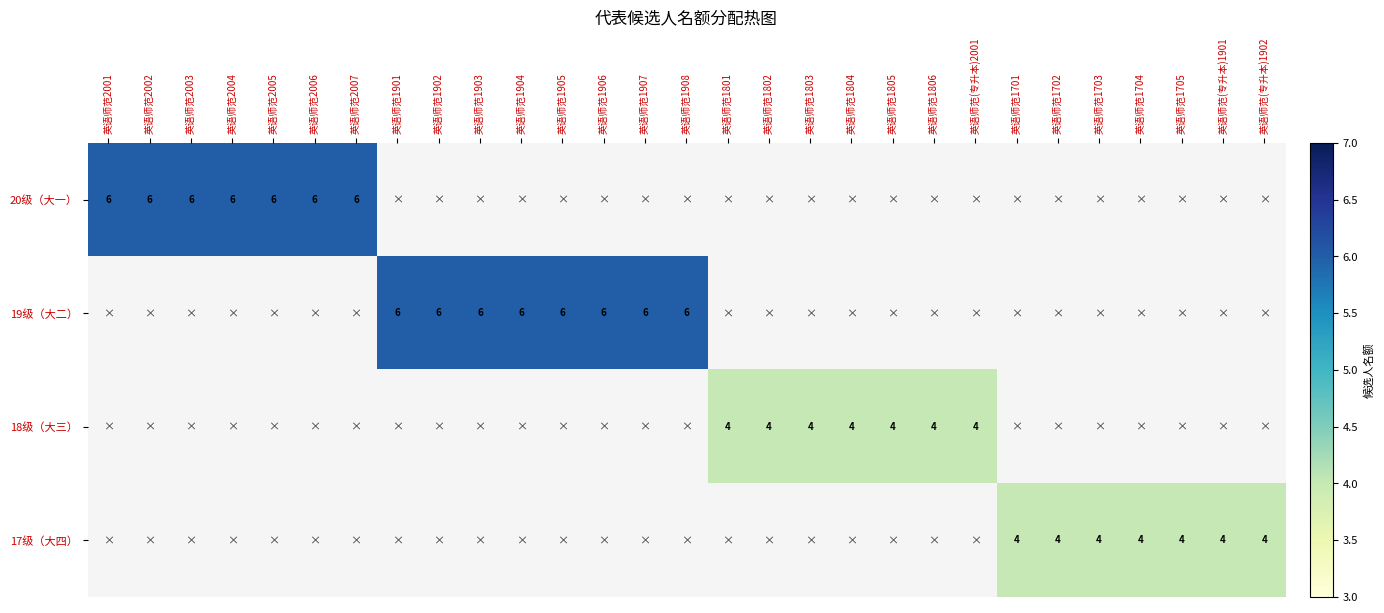

What value does the 17级（大四） series have at 英语师范(专升本)1901?

4.0